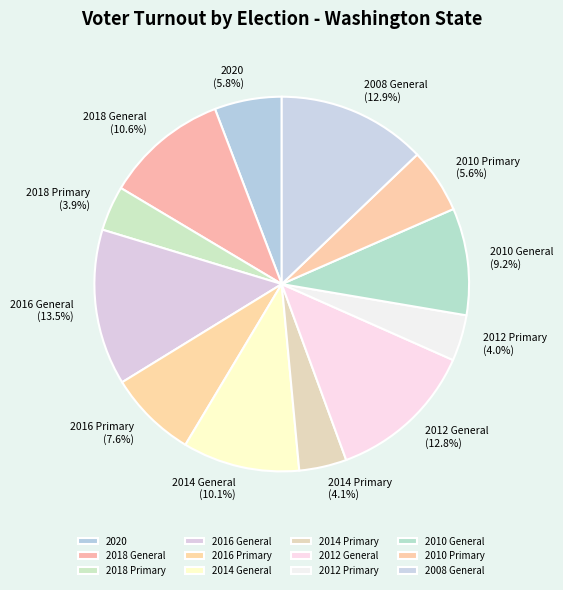

Is there a majority slice in this chart?

No